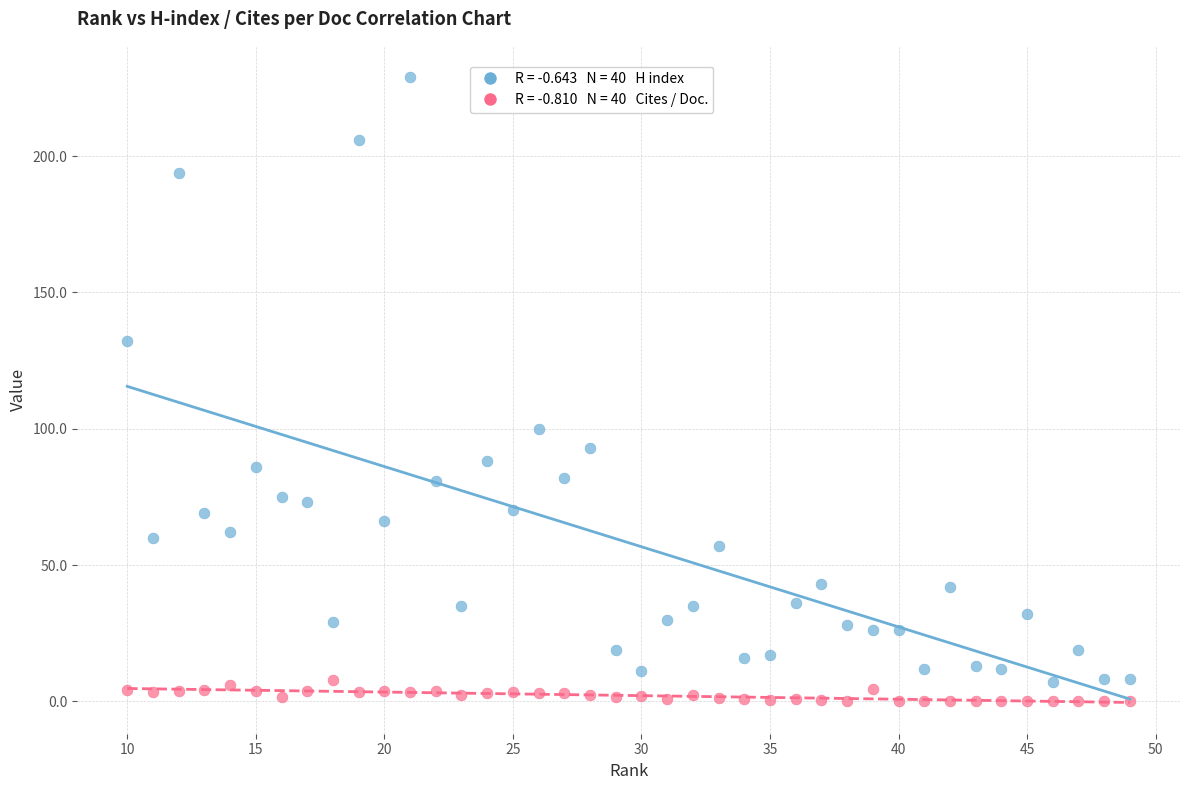

Across all series, what Y value is closest to 114?

100.0